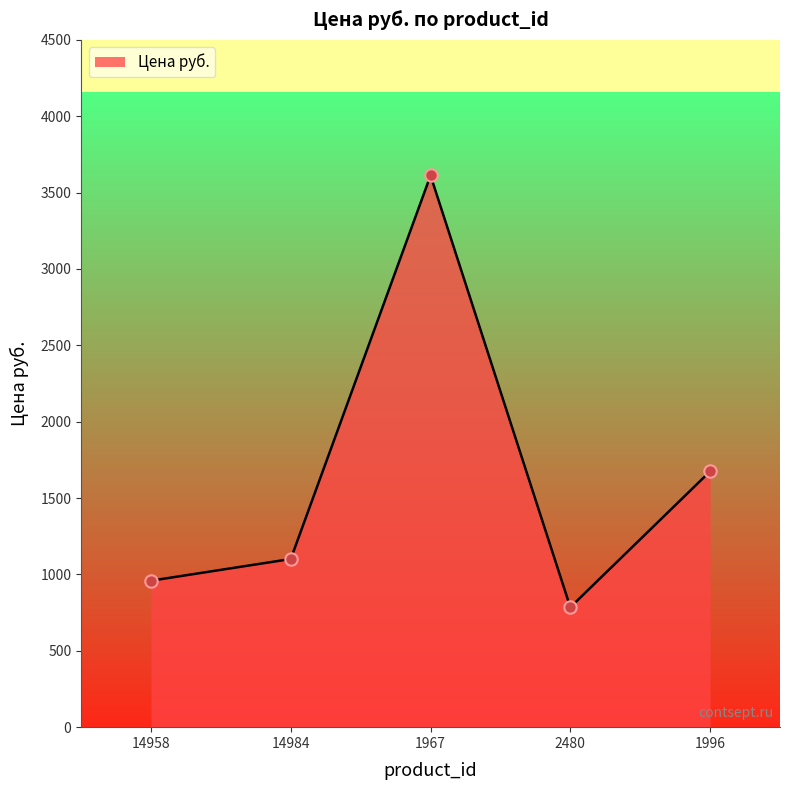

What is the ratio of the value at 14958 to the value at 14984?

0.9